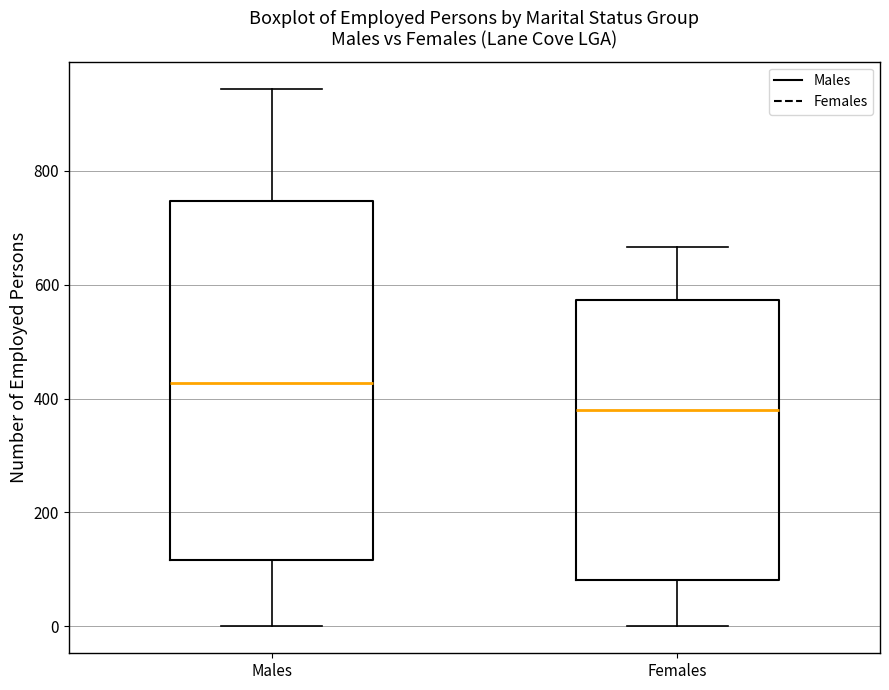

Which box has the highest median line?

Males